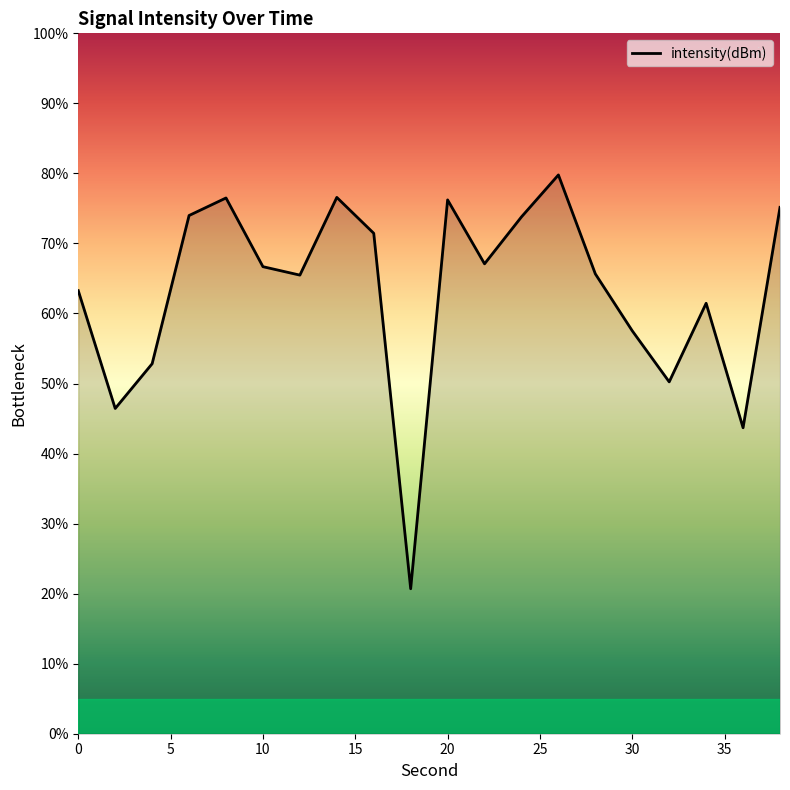

List the labels in order of value, smallest first.

18, 36, 2, 32, 4, 30, 34, 0, 12, 28, 10, 22, 16, 24, 6, 38, 20, 8, 14, 26